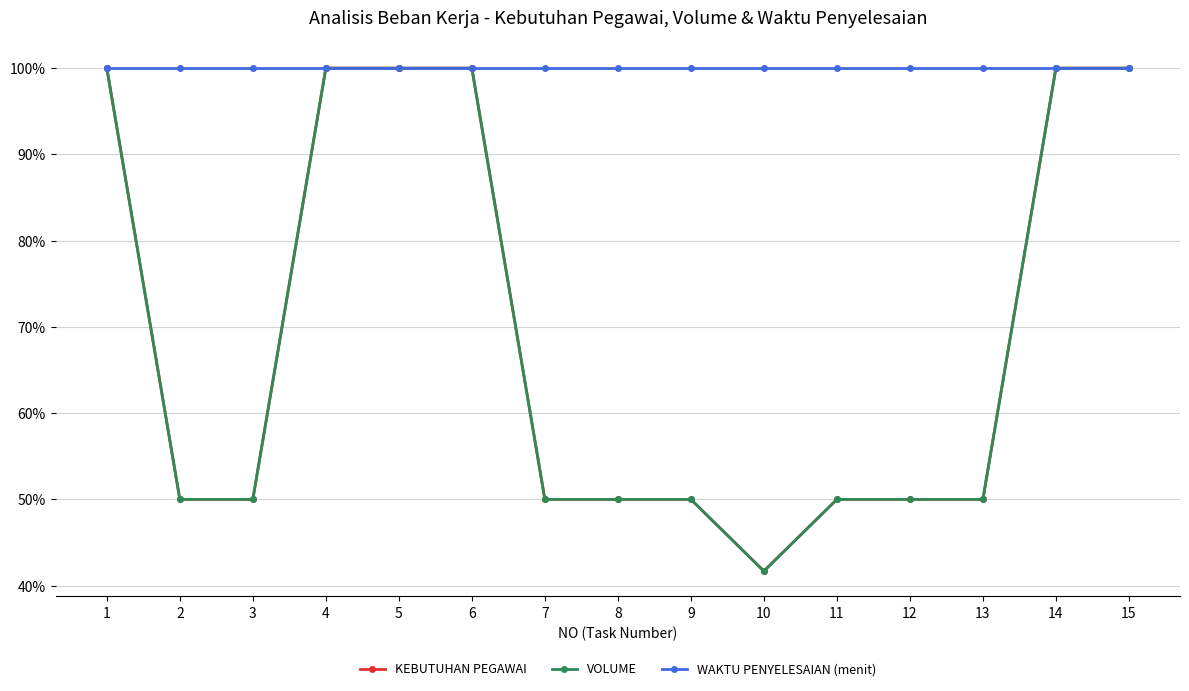

Is this an area chart (filled region under the line)?

No